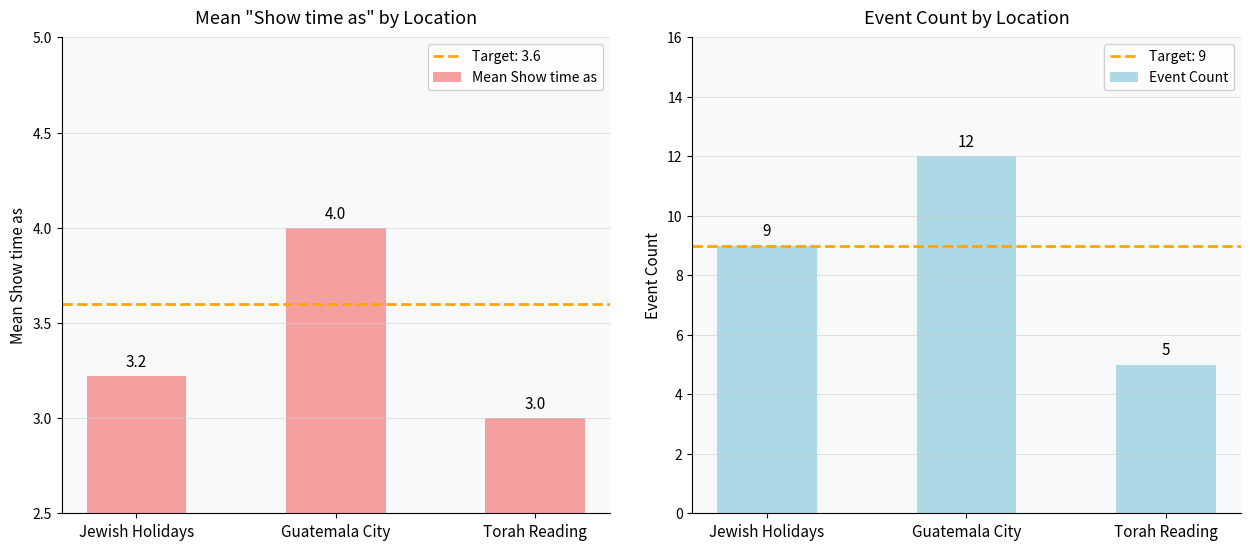

List the series in order of their overall mean, highest first.

Event Count, Mean Show time as